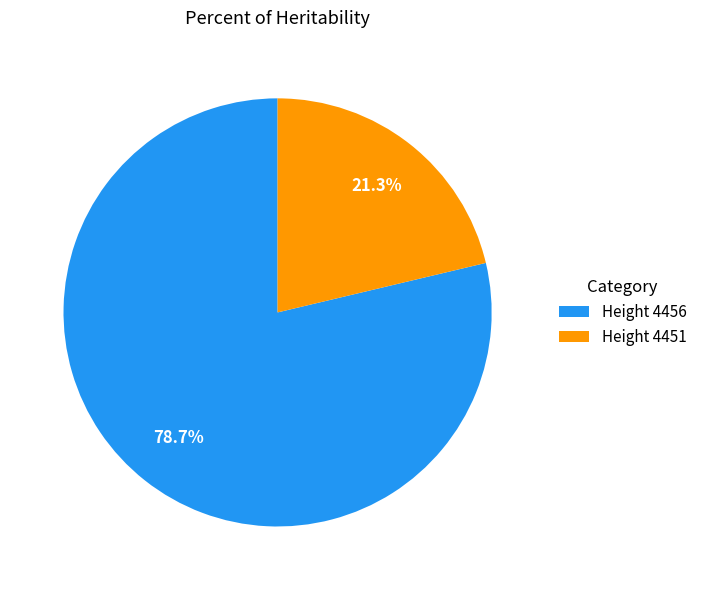

Count the number of slices in the pie.

2